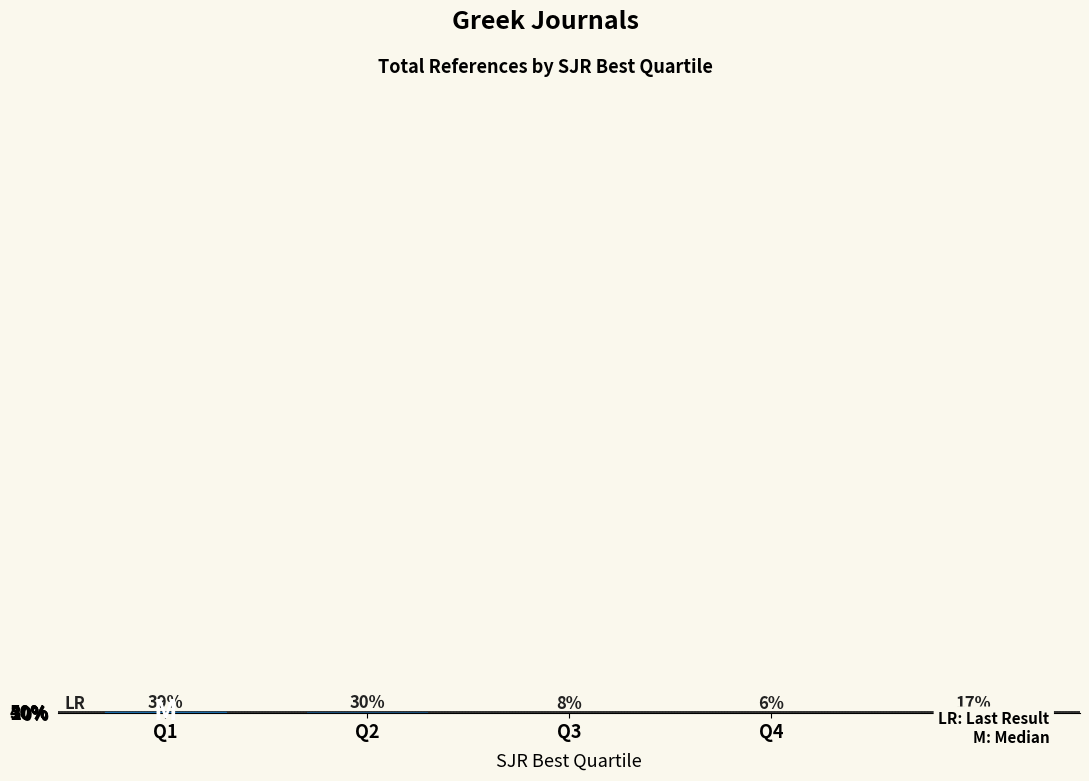

Is it true that the value at - is 9.4?

False